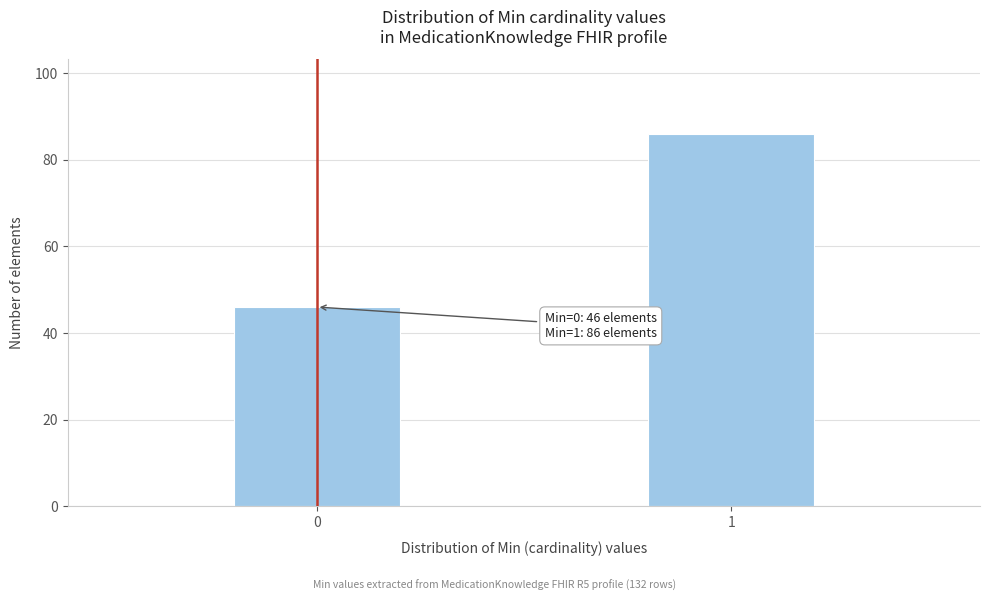

Reading left to right, what are all the values shown in this chart?

0=46	1=86